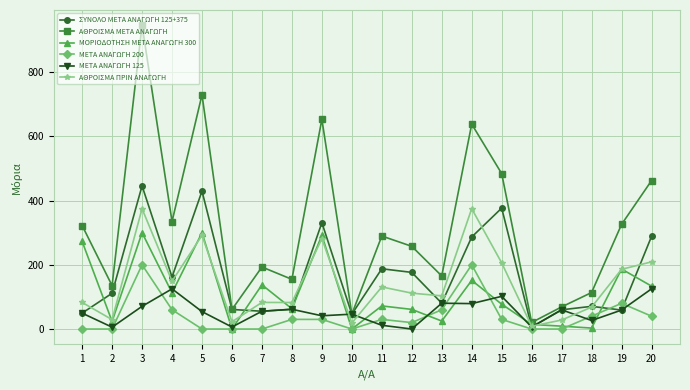

What is the total value across all series at 11?

721.6